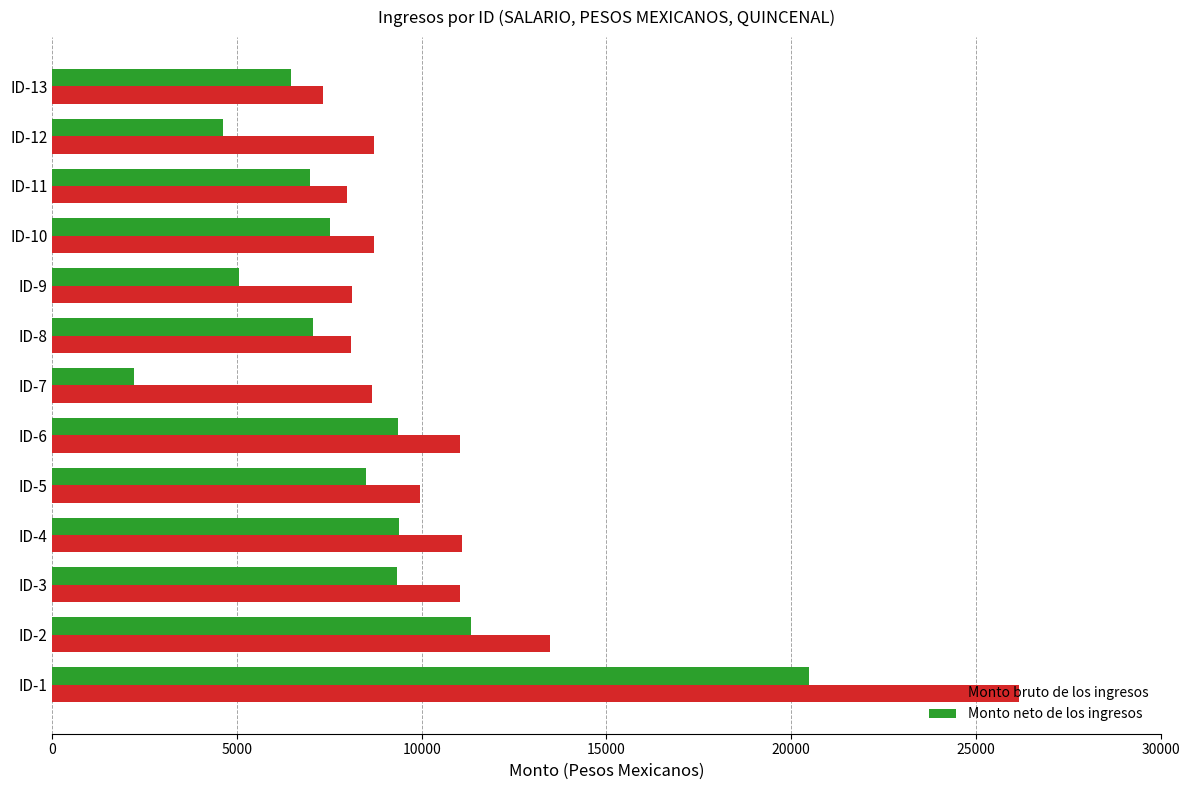

The value of Monto neto de los ingresos at ID-3 is 13258.4. True or false?

False